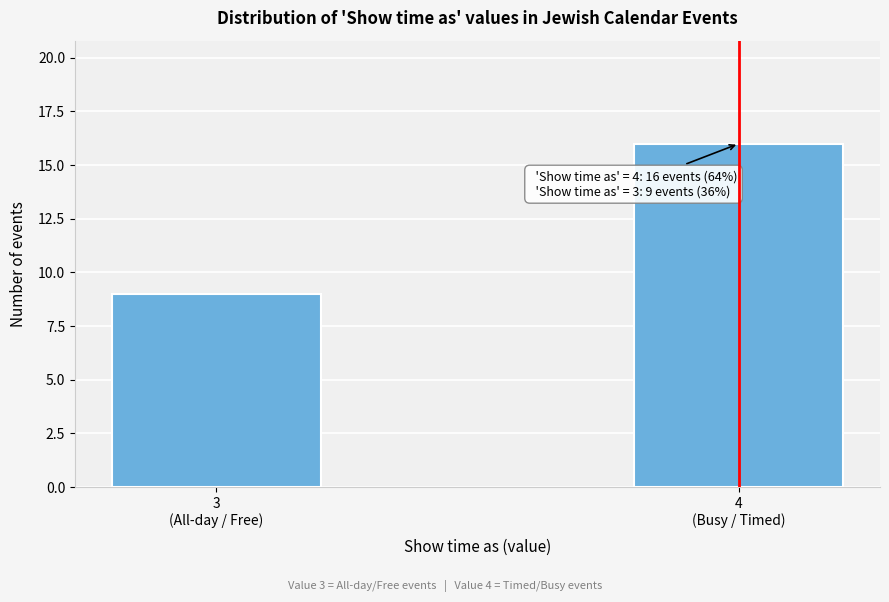

Reading right to left, list all the values displayed in this chart.

16	9